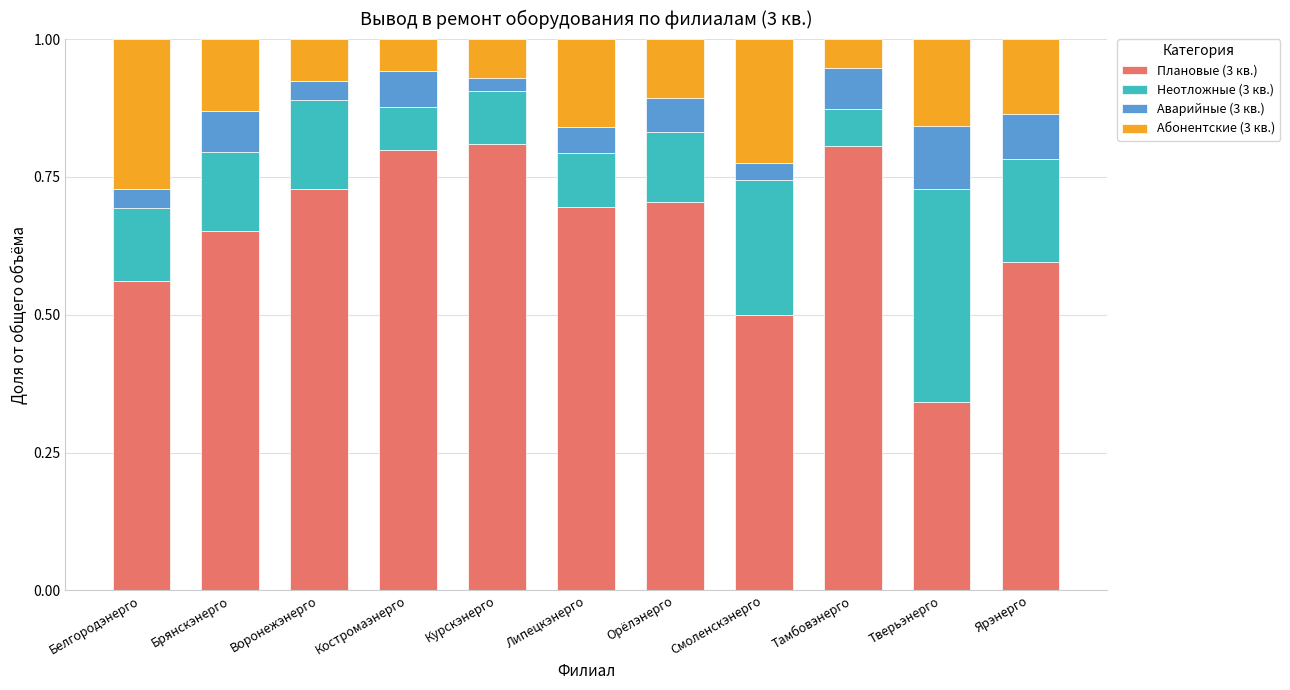

What is the total value across all series at Брянскэнерго?

1.0